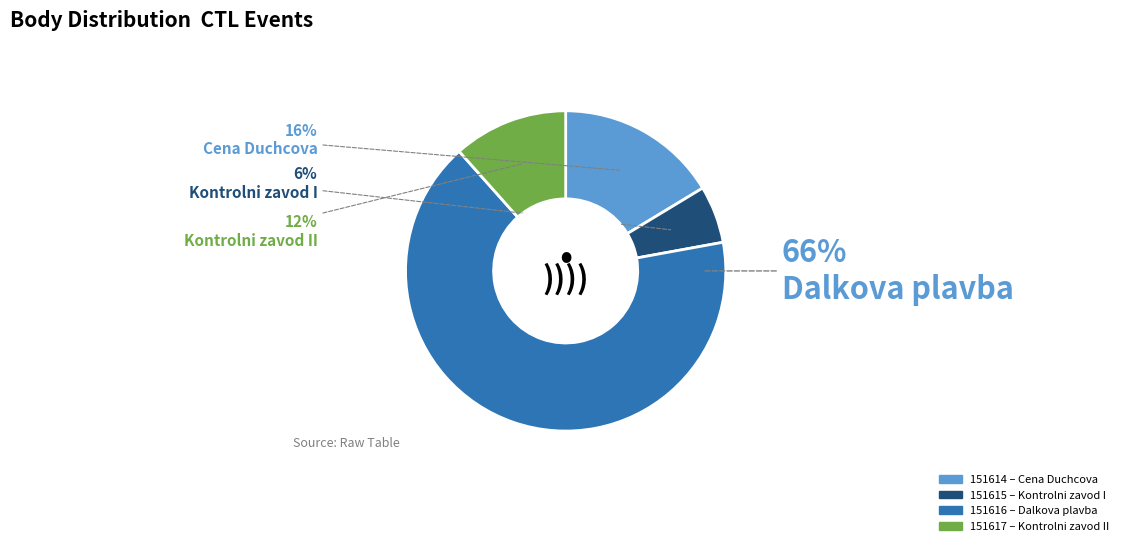

What is the smallest slice in the pie chart?

151615